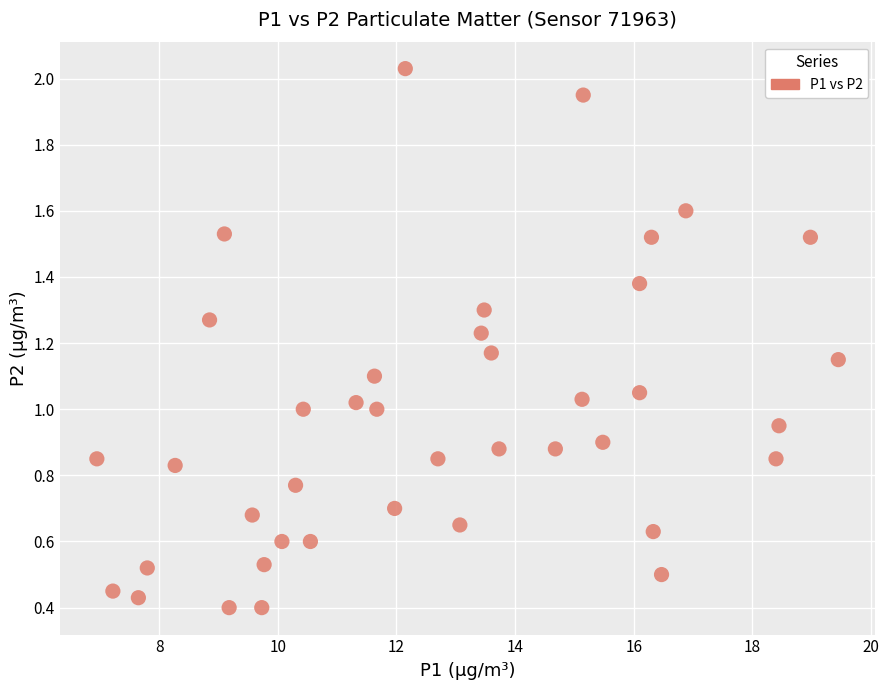

What is the range of X values (max minus min)?

12.5